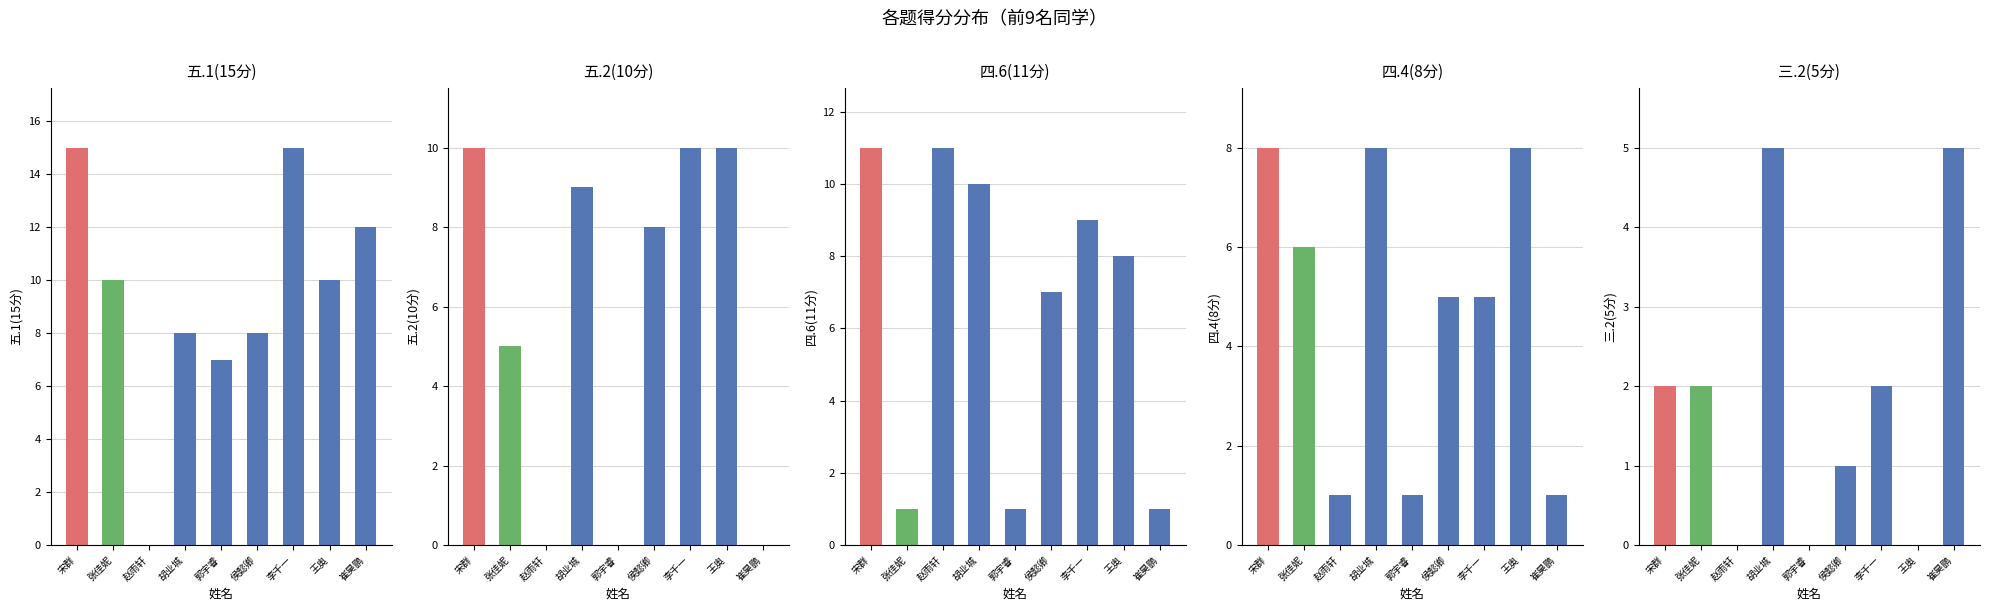

Reading right to left, extract all data points from this chart.

五.1(15分): 12	10	15	8	7	8	0	10	15
五.2(10分): 0	10	10	8	0	9	0	5	10
四.6(11分): 1	8	9	7	1	10	11	1	11
四.4(8分): 1	8	5	5	1	8	1	6	8
三.2(5分): 5	0	2	1	0	5	0	2	2